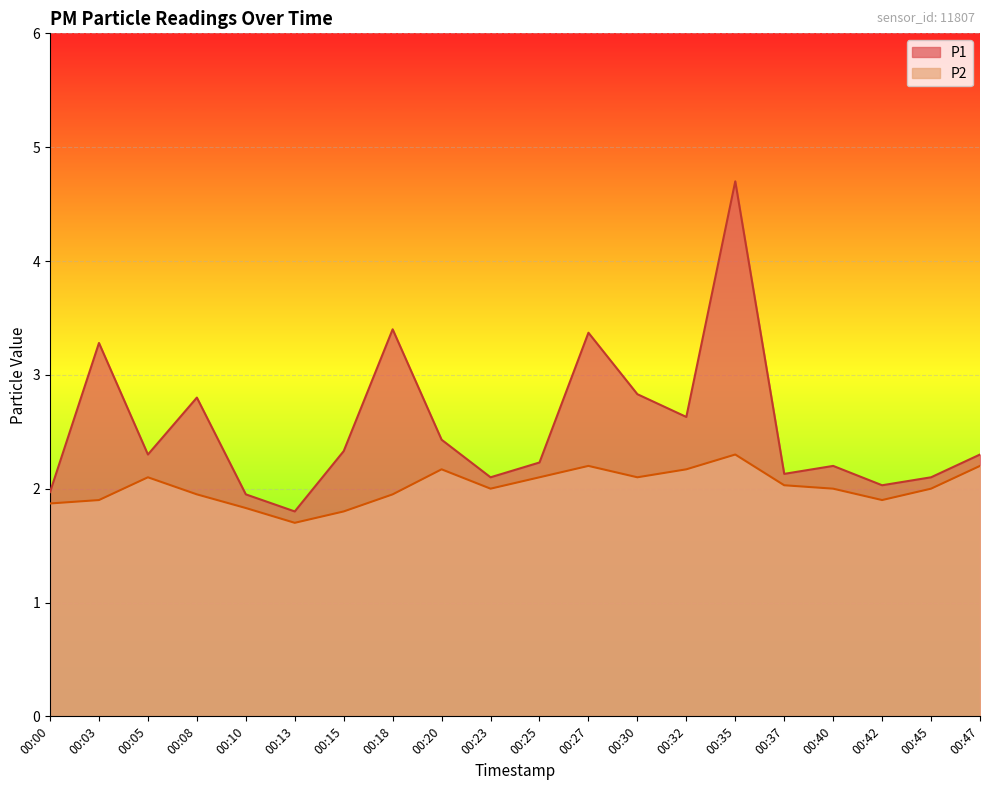

What is the sum of all P1 values?

50.9